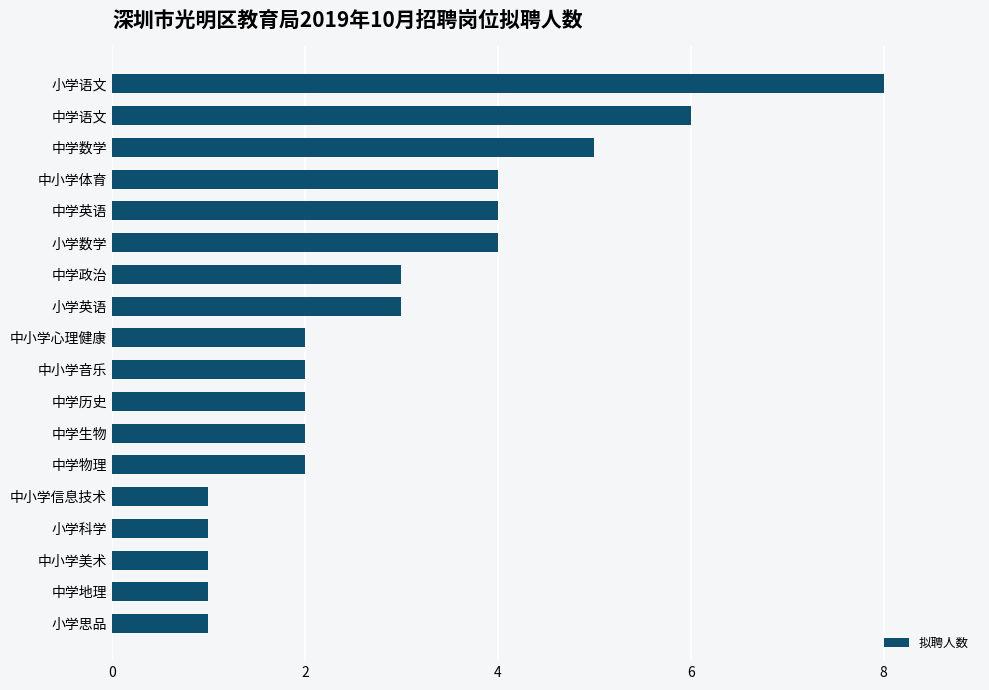

How many categories are shown in the chart?

18